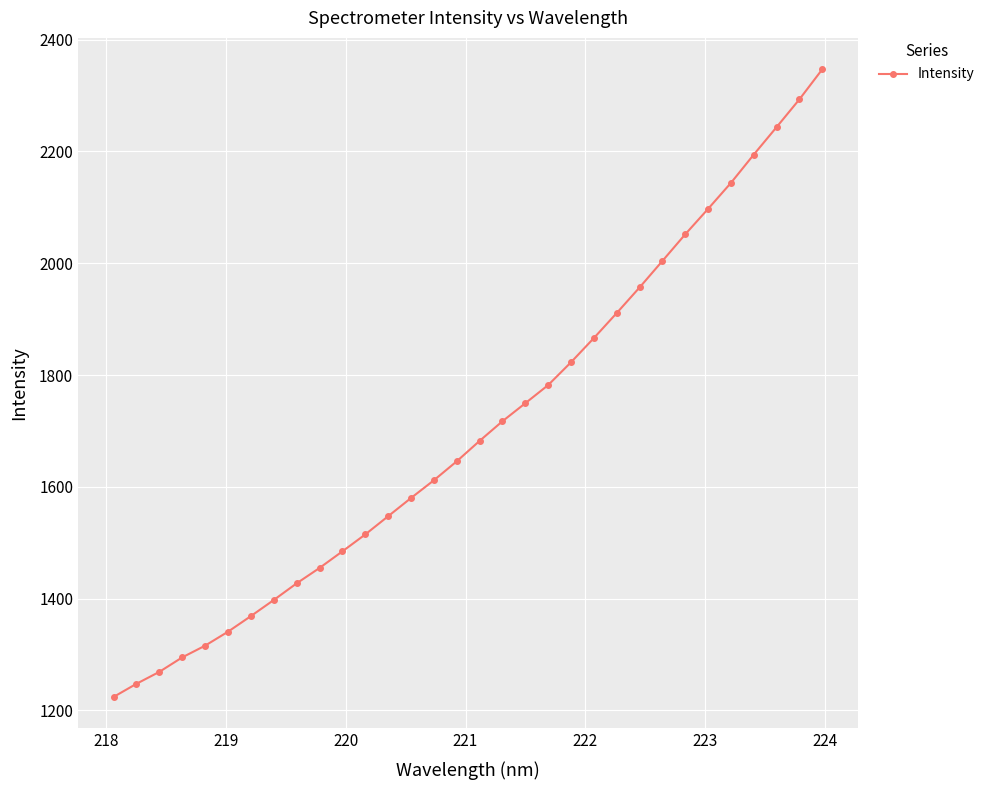

Reading left to right, what are all the values shown in this chart?

1224.0	1247.5	1268.8	1294.8	1315.7	1340.7	1368.6	1397.4	1427.2	1454.7	1484.4	1514.7	1547.3	1579.9	1611.6	1645.6	1682.1	1717.3	1749.5	1782.0	1822.9	1866.1	1910.9	1956.7	2004.1	2051.8	2097.3	2143.8	2194.5	2243.6	2293.4	2347.0